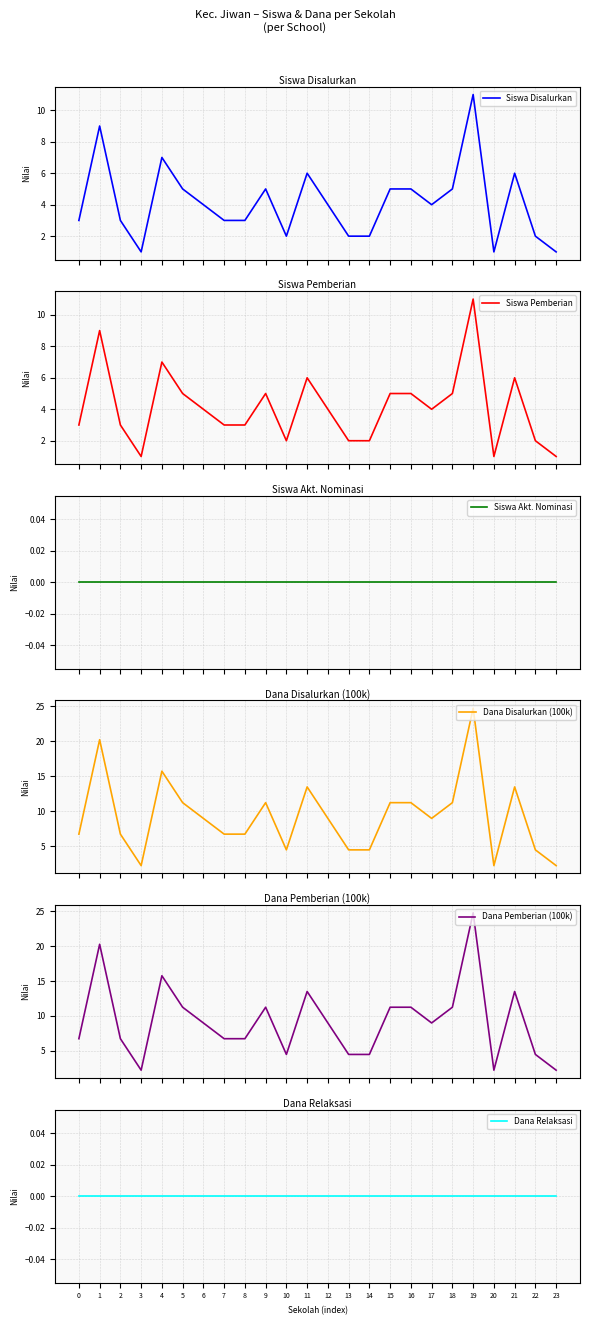

Reading left to right, what are all the values shown in this chart?

Siswa Disalurkan: 3.0	9.0	3.0	1.0	7.0	5.0	4.0	3.0	3.0	5.0	2.0	6.0	4.0	2.0	2.0	5.0	5.0	4.0	5.0	11.0	1.0	6.0	2.0	1.0
Siswa Pemberian: 3.0	9.0	3.0	1.0	7.0	5.0	4.0	3.0	3.0	5.0	2.0	6.0	4.0	2.0	2.0	5.0	5.0	4.0	5.0	11.0	1.0	6.0	2.0	1.0
Siswa Akt. Nominasi: 0.0	0.0	0.0	0.0	0.0	0.0	0.0	0.0	0.0	0.0	0.0	0.0	0.0	0.0	0.0	0.0	0.0	0.0	0.0	0.0	0.0	0.0	0.0	0.0
Dana Disalurkan (100k): 6.8	20.2	6.8	2.2	15.8	11.2	9.0	6.8	6.8	11.2	4.5	13.5	9.0	4.5	4.5	11.2	11.2	9.0	11.2	24.8	2.2	13.5	4.5	2.2
Dana Pemberian (100k): 6.8	20.2	6.8	2.2	15.8	11.2	9.0	6.8	6.8	11.2	4.5	13.5	9.0	4.5	4.5	11.2	11.2	9.0	11.2	24.8	2.2	13.5	4.5	2.2
Dana Relaksasi: 0.0	0.0	0.0	0.0	0.0	0.0	0.0	0.0	0.0	0.0	0.0	0.0	0.0	0.0	0.0	0.0	0.0	0.0	0.0	0.0	0.0	0.0	0.0	0.0